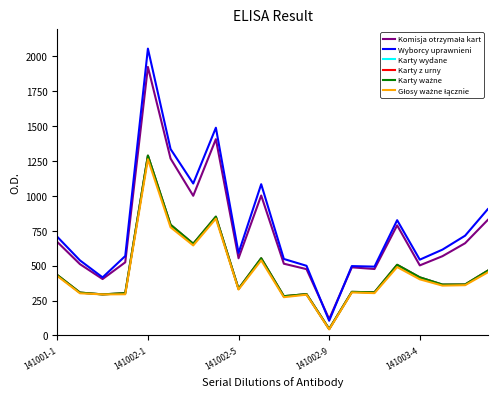

Is this an area chart (filled region under the line)?

No